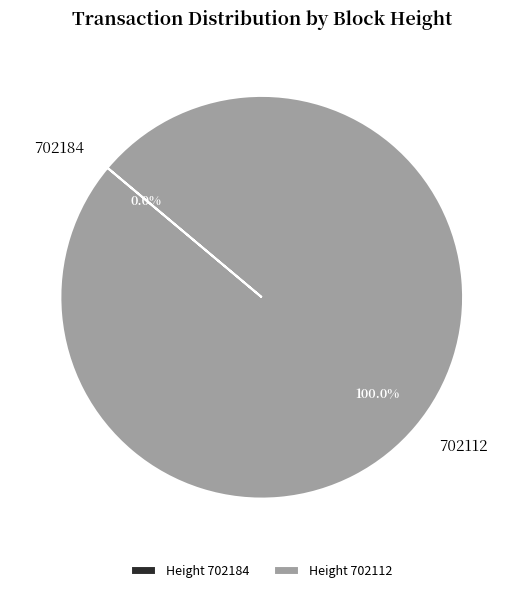

Does any single category account for the majority?

Yes